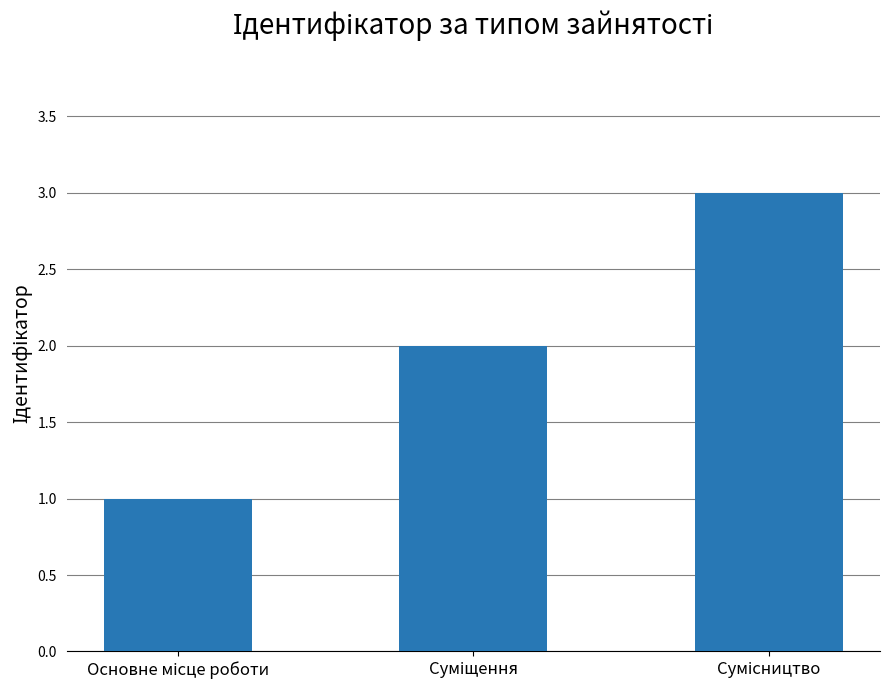

What is the sum of all values?

6